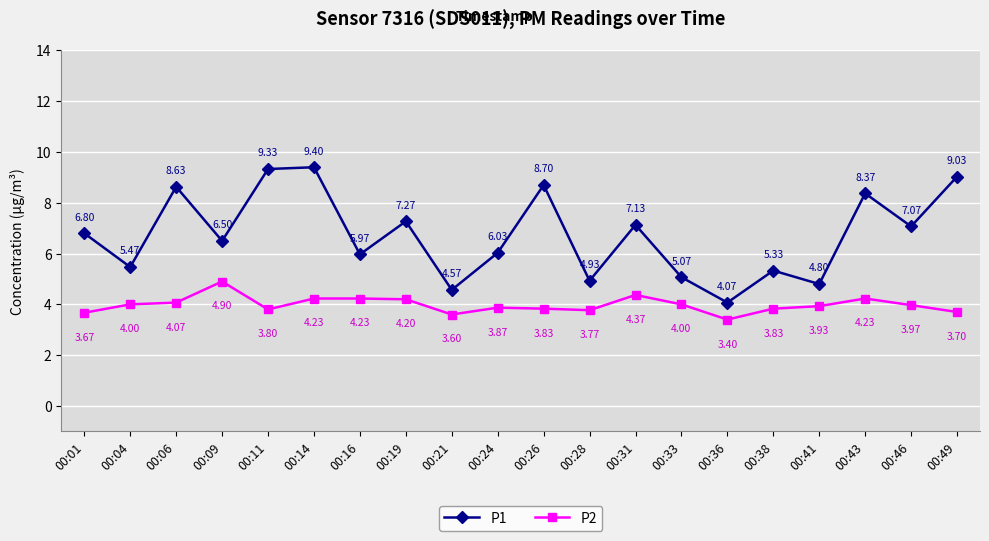

What is the difference between the maximum and second lowest values in the P2 series?

1.3